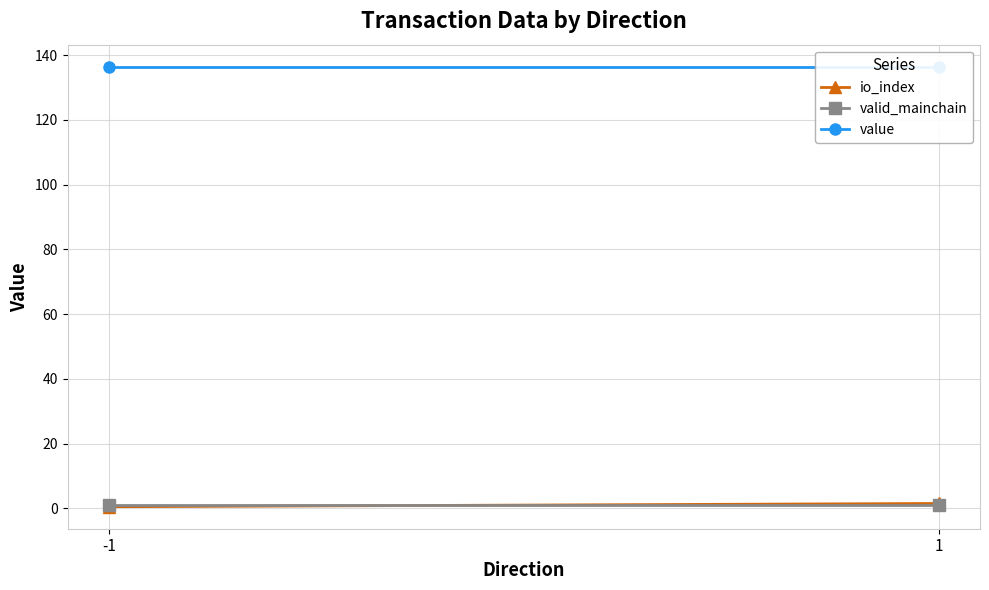

How many values in the io_index series exceed 1?

1